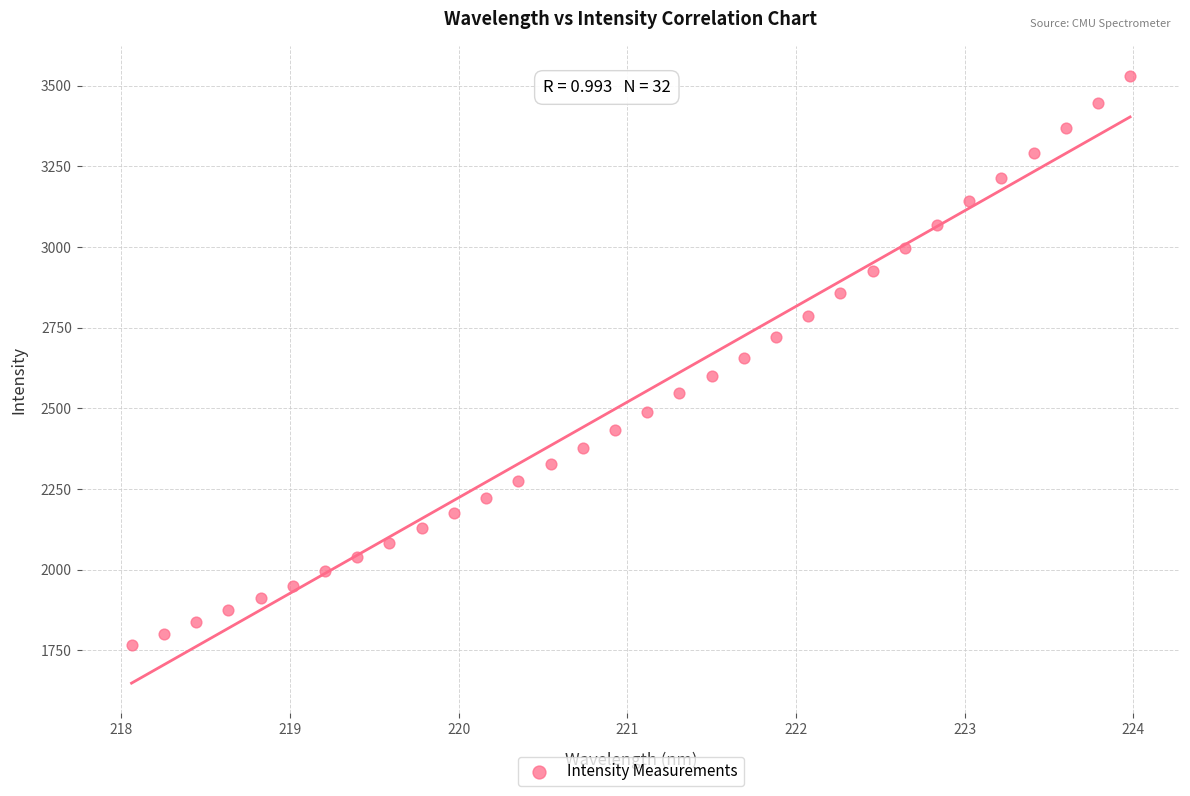

What is the range of Y values (max minus min)?

1764.1